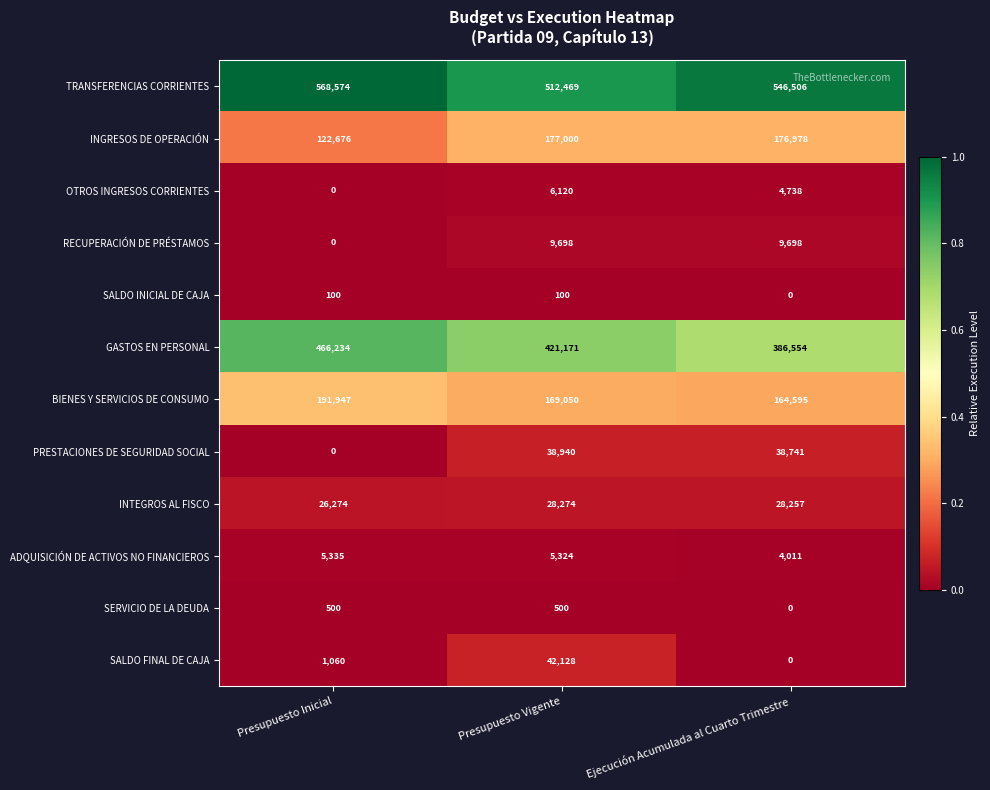

Which category has the highest value across all series?

Presupuesto Inicial